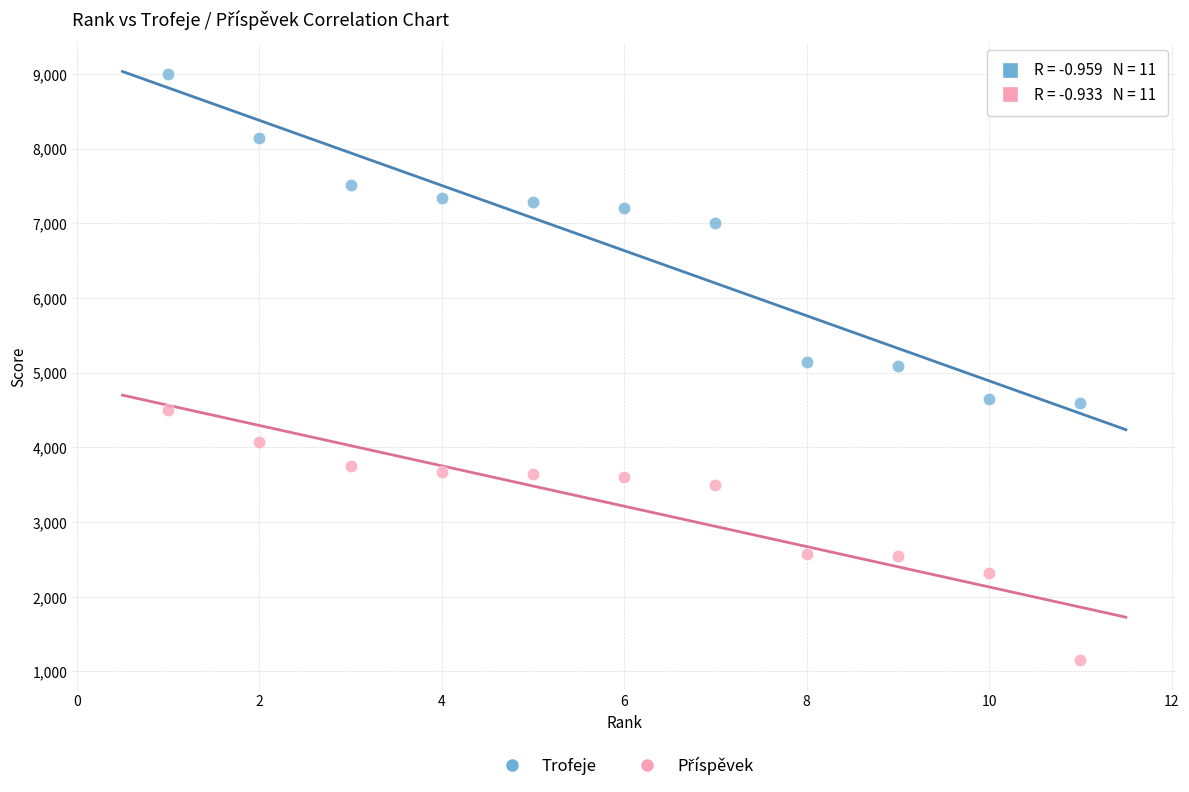

Which series contains the highest Y value?

Trofeje